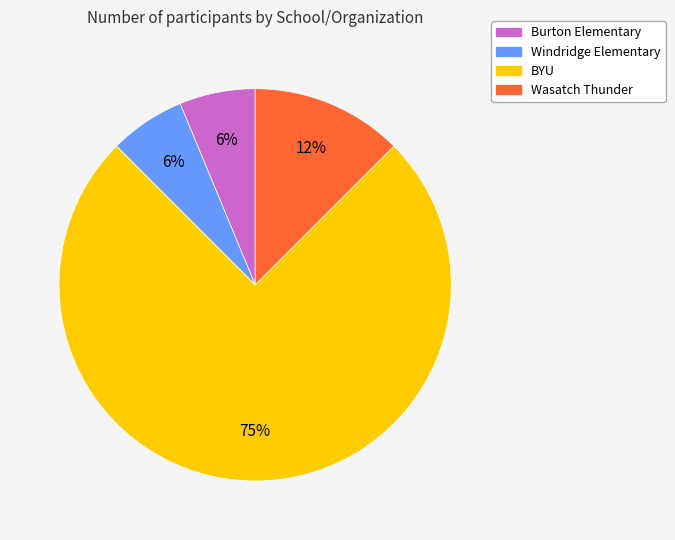

Which has a higher value, Burton Elementary or Wasatch Thunder?

Wasatch Thunder